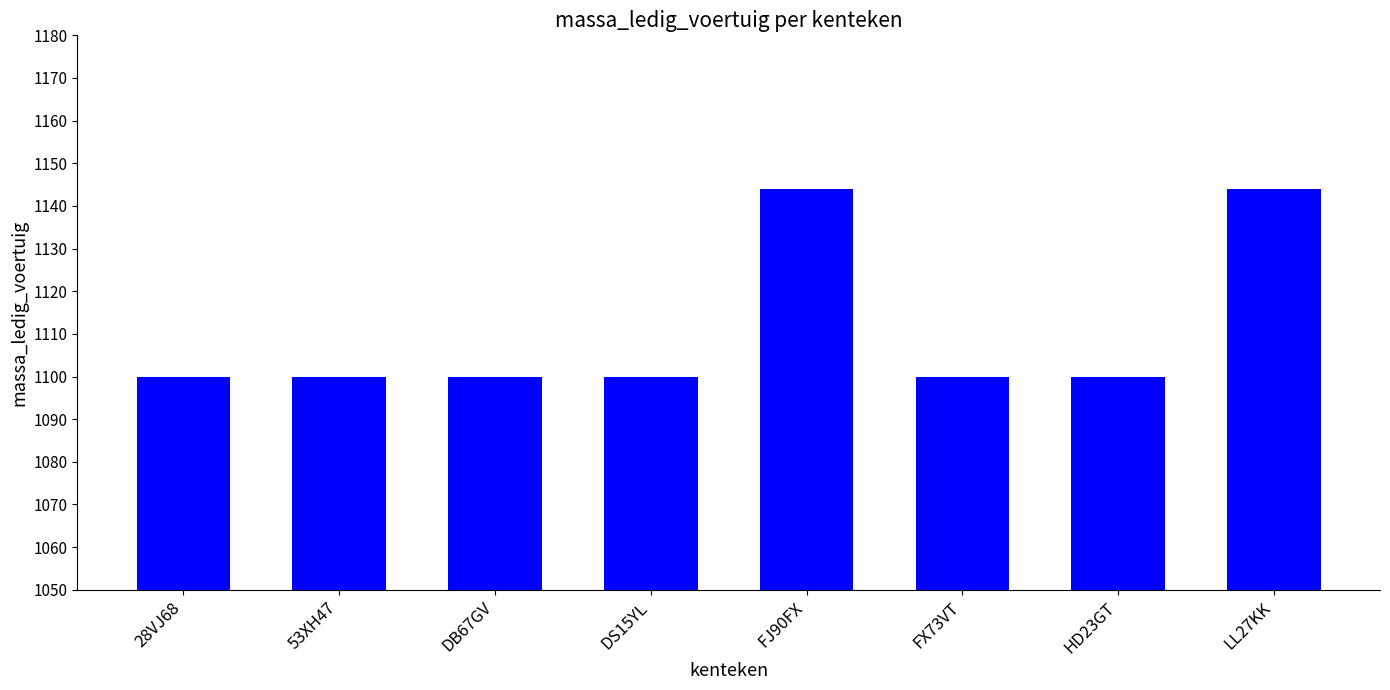

What is the average value?

1111